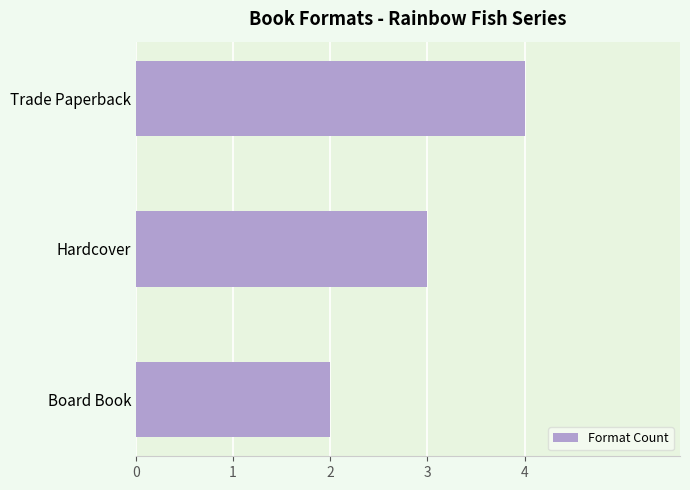

Reading top to bottom, list all the values displayed in this chart.

4	3	2